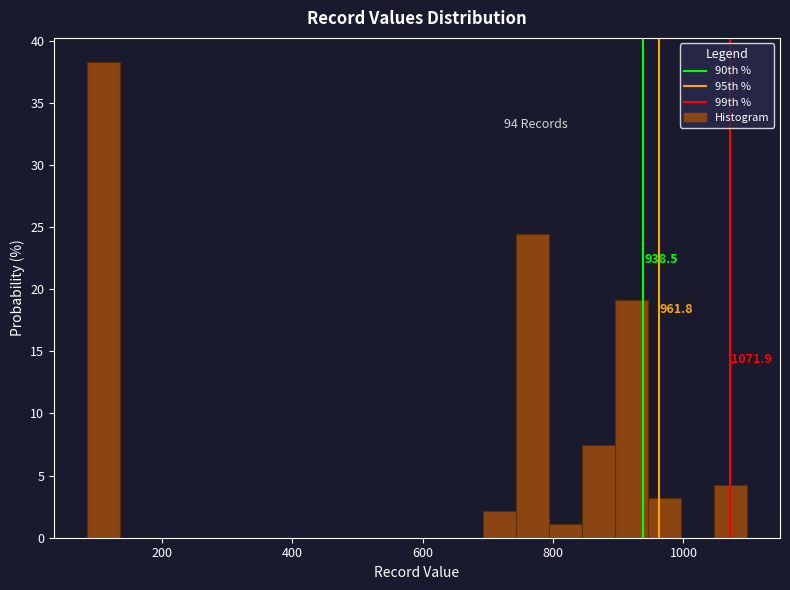

Around what value on the x-axis is the tallest bar? Give the approximate position of its centre, as read against the axis.

120